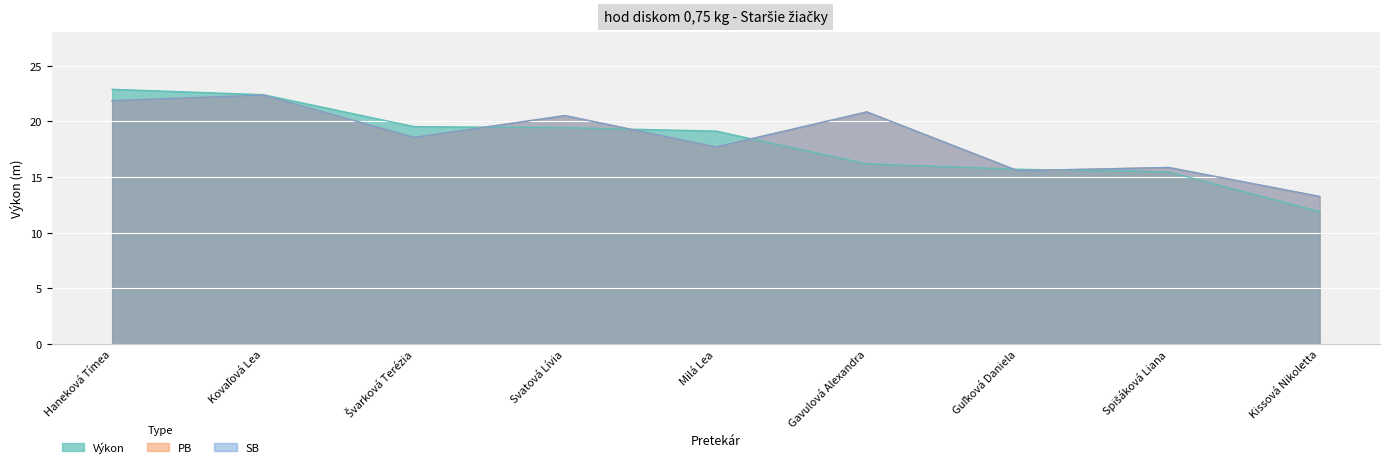

What are all the series names shown in the legend?

Výkon, PB, SB